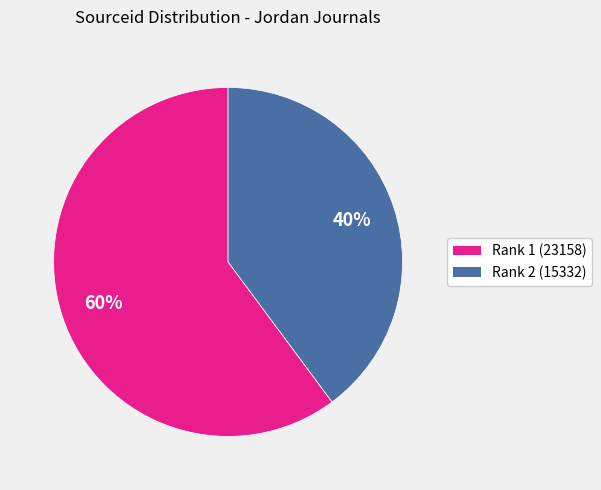

Does any single category account for the majority?

Yes